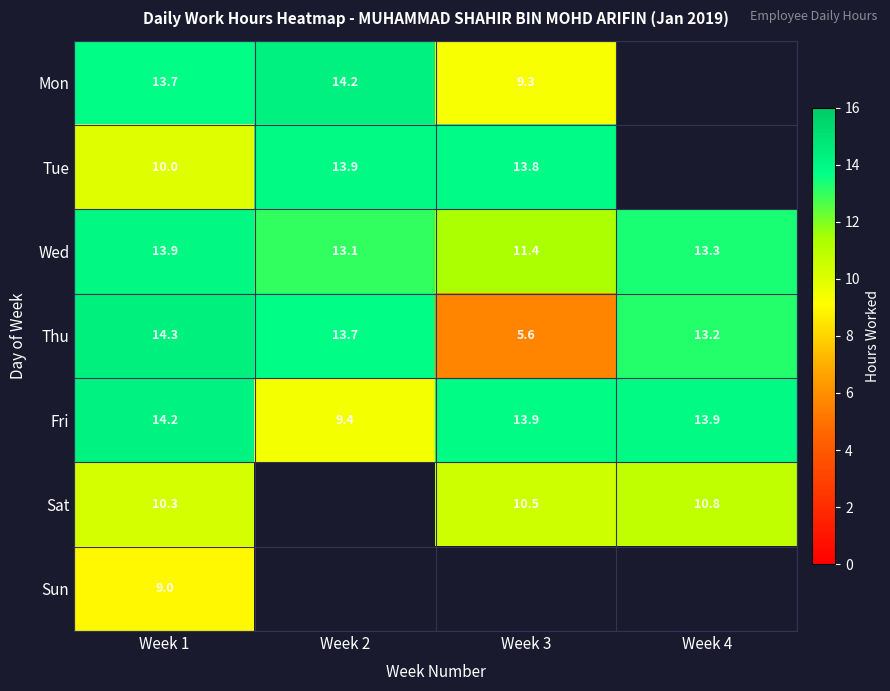

At Week 1, list the series in order from smallest to largest.

Sun, Tue, Sat, Mon, Wed, Fri, Thu